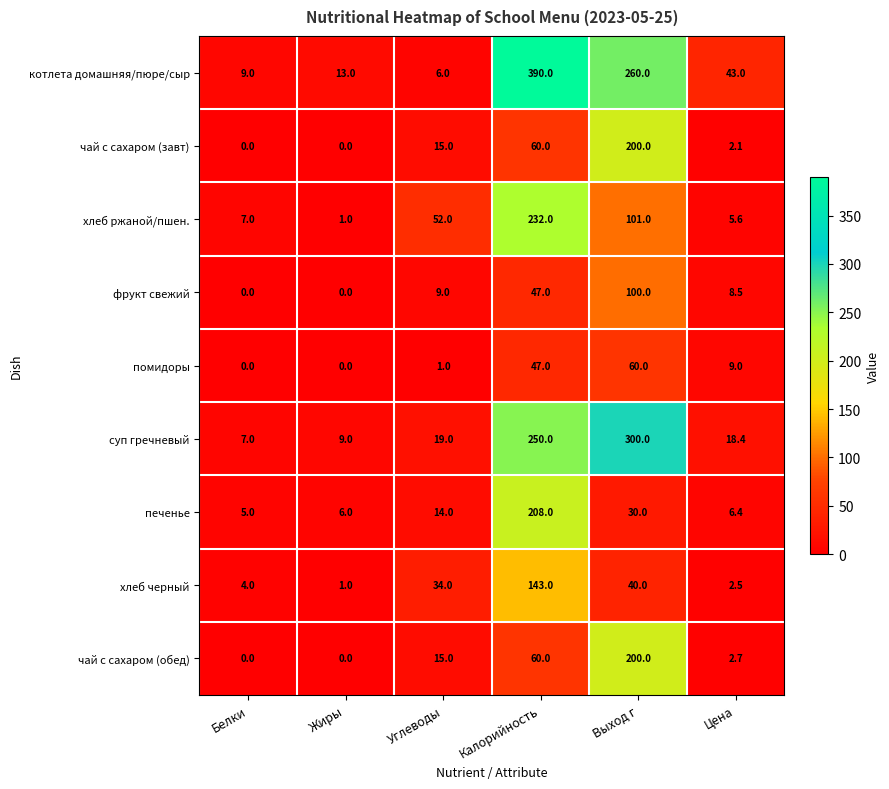

Which label corresponds to the largest value in the chart?

Калорийность